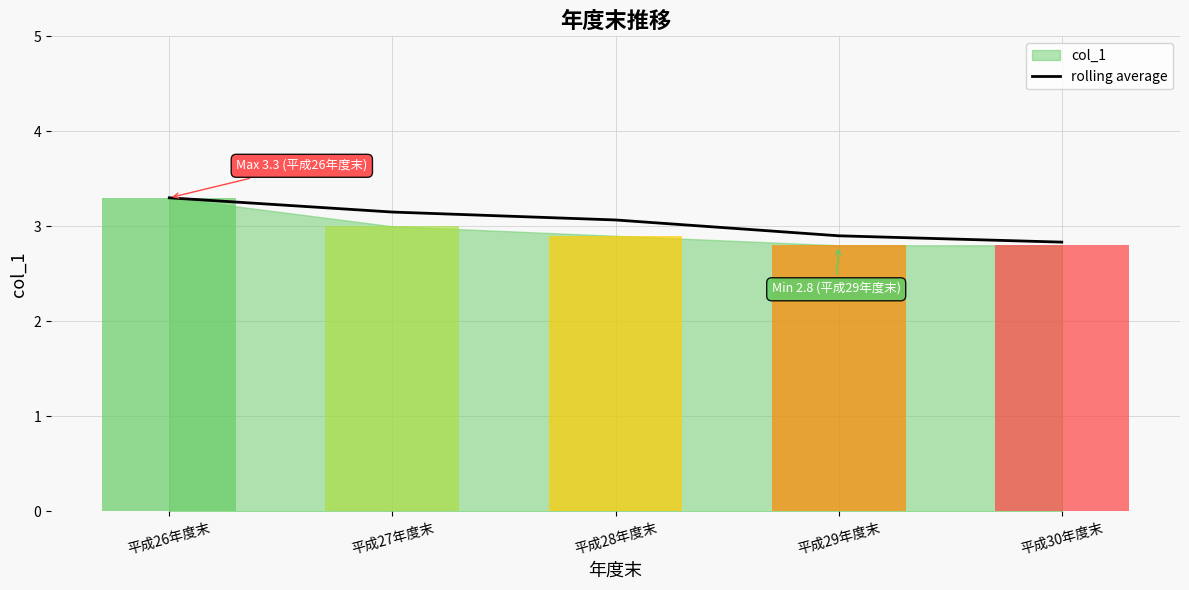

At which label does rolling average first exceed 3?

平成26年度末